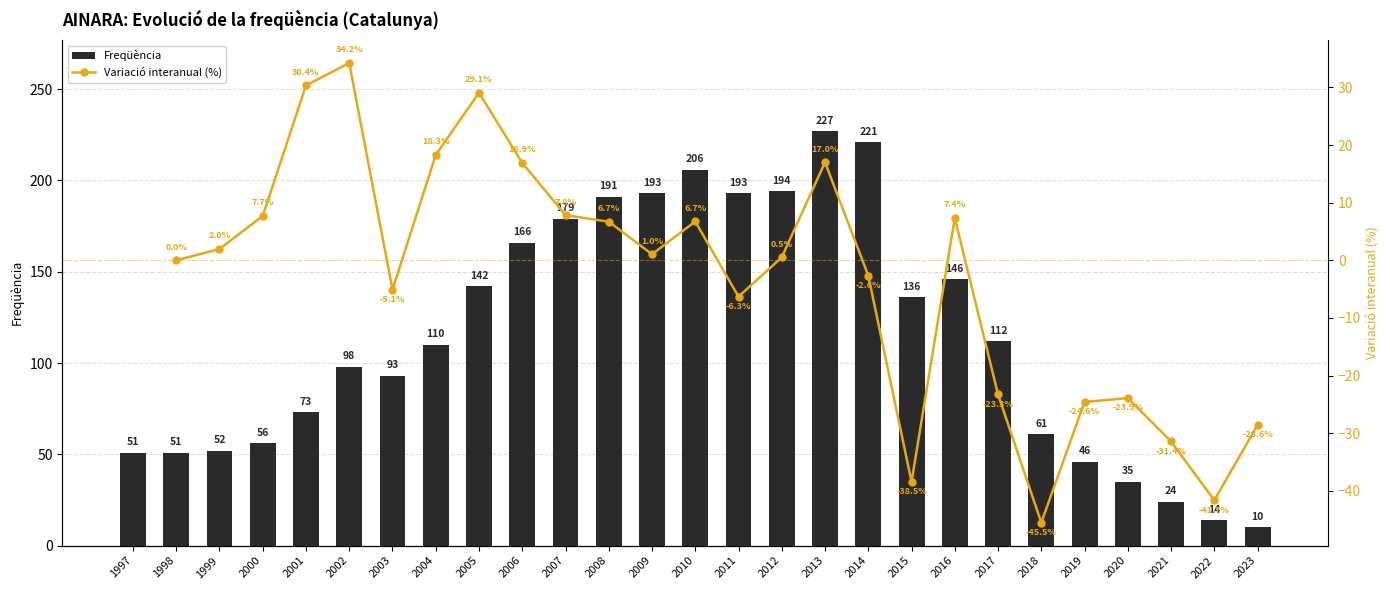

What is the approximate value at 2018, to the nearest 10?

60